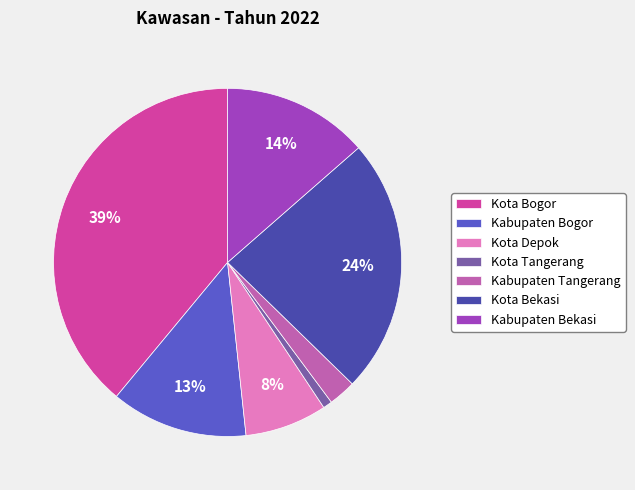

Is there any slice that represents more than half of the pie?

No